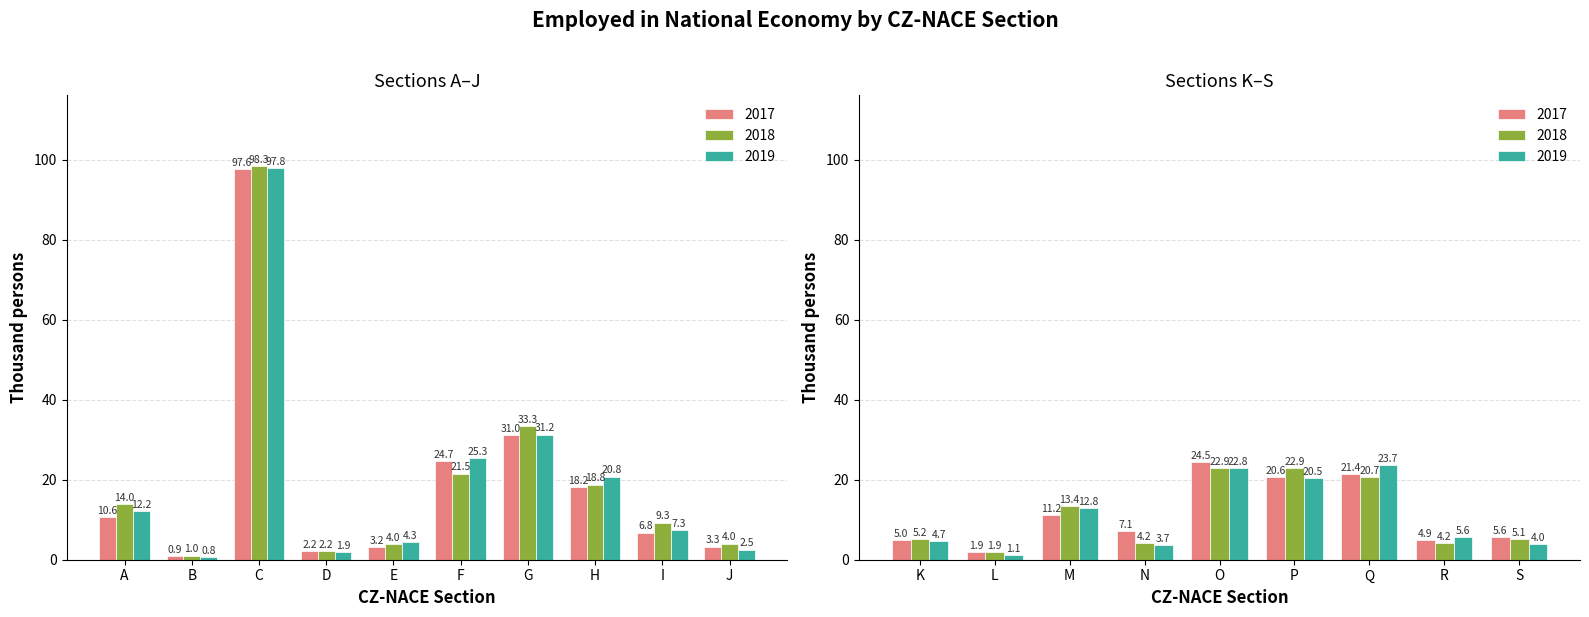

List the series in order of their peak value, highest first.

2018, 2019, 2017